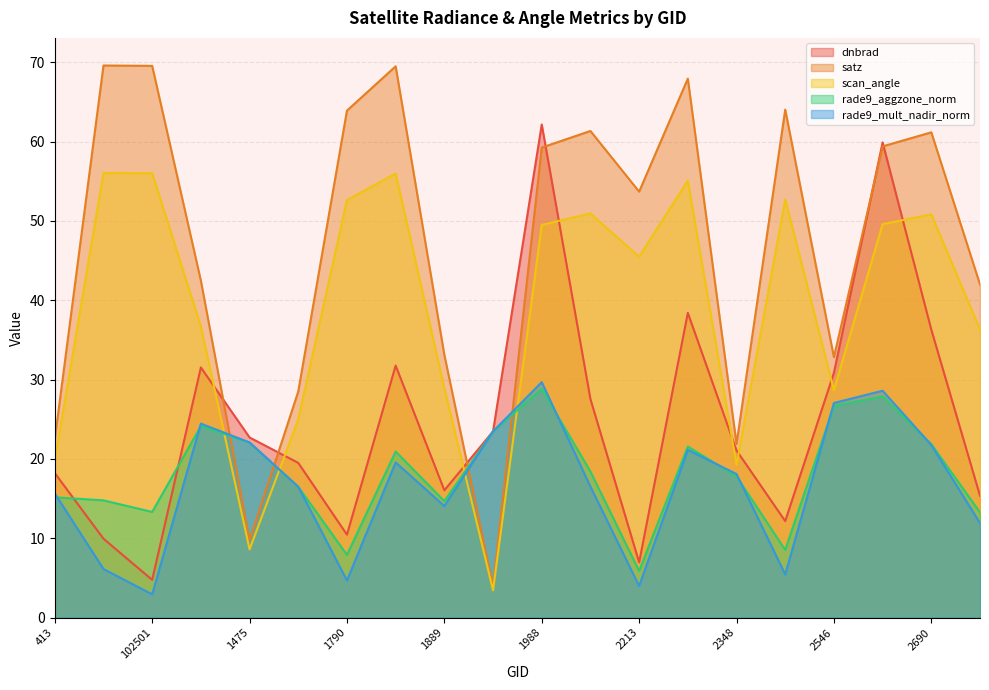

Reading left to right, extract all data points from this chart.

dnbrad: 413=18.2	530=9.9	102501=4.8	1430=31.5	1475=22.7	1511=19.5	1790=10.5	1808=31.8	1889=16.0	1925=23.5	1988=62.2	2051=27.5	2213=7.0	2249=38.4	2348=21.1	2456=12.2	2546=30.9	2636=59.9	2690=36.3	2726=15.4
satz: 413=22.5	530=69.6	102501=69.6	1430=42.5	1475=9.7	1511=28.5	1790=63.9	1808=69.5	1889=33.1	1925=3.9	1988=59.3	2051=61.3	2213=53.7	2249=67.9	2348=21.9	2456=64.0	2546=32.8	2636=59.4	2690=61.2	2726=42.0
scan_angle: 413=19.8	530=56.0	102501=56.0	1430=36.7	1475=8.6	1511=25.0	1790=52.6	1808=56.0	1889=28.9	1925=3.4	1988=49.5	2051=50.9	2213=45.5	2249=55.1	2348=19.3	2456=52.7	2546=28.7	2636=49.6	2690=50.8	2726=36.3
rade9_aggzone_norm: 413=15.2	530=14.8	102501=13.3	1430=24.1	1475=22.1	1511=16.5	1790=7.9	1808=20.9	1889=14.7	1925=23.5	1988=28.8	2051=18.4	2213=5.9	2249=21.6	2348=17.8	2456=8.5	2546=26.7	2636=27.9	2690=21.9	2726=13.3
rade9_mult_nadir_norm: 413=15.6	530=6.1	102501=2.9	1430=24.5	1475=22.1	1511=16.5	1790=4.7	1808=19.6	1889=14.1	1925=23.5	1988=29.7	2051=16.5	2213=4.0	2249=21.1	2348=18.1	2456=5.4	2546=27.1	2636=28.6	2690=21.8	2726=11.9